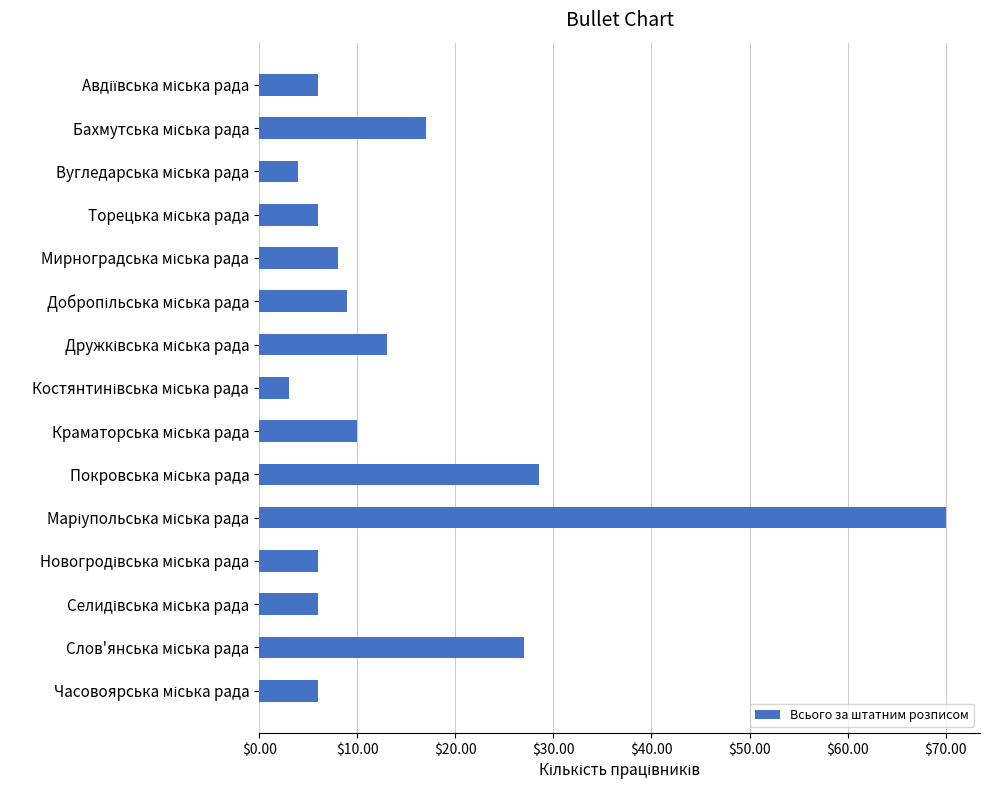

What is the difference between the maximum and minimum values?

67.0